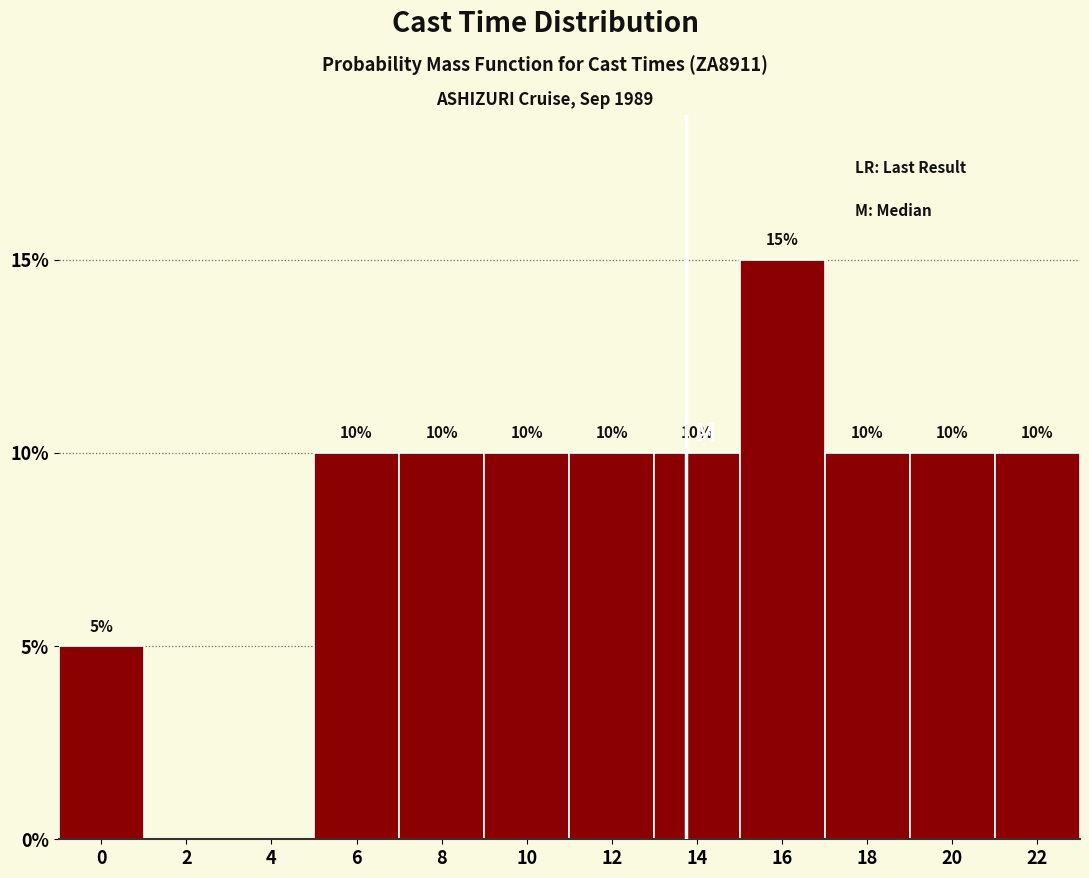

Reading left to right, list all the values displayed in this chart.

0=5	2=0	4=0	6=10	8=10	10=10	12=10	14=10	16=15	18=10	20=10	22=10